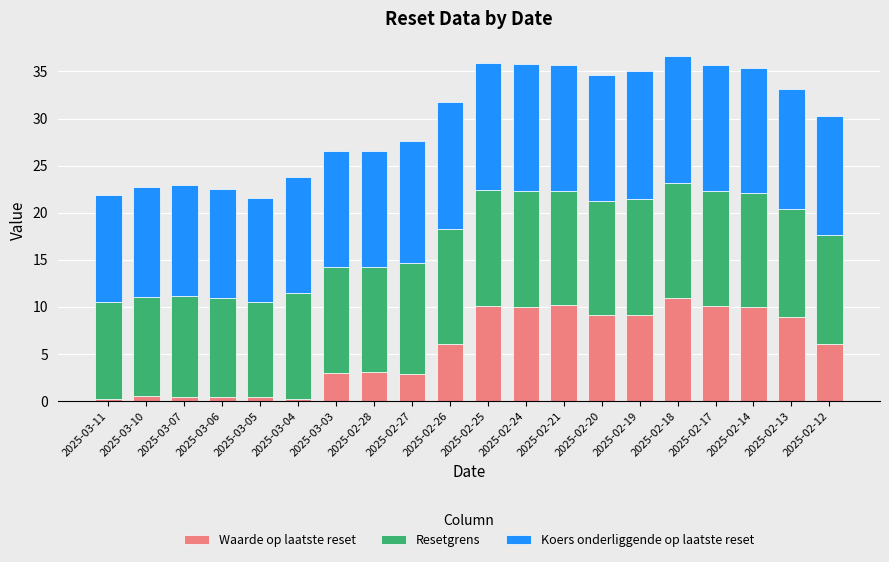

What is the total value across all series at 2025-02-20?

34.6